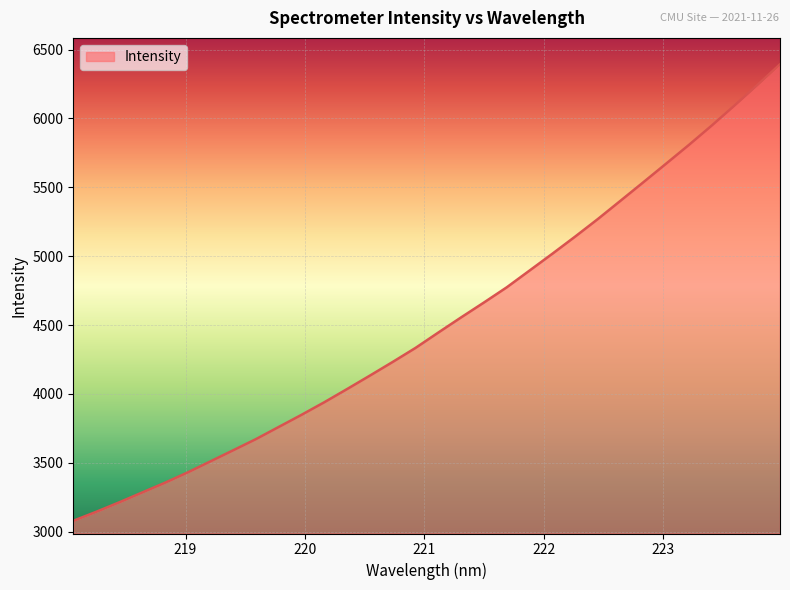

What is the difference between the maximum and minimum values?

3312.9